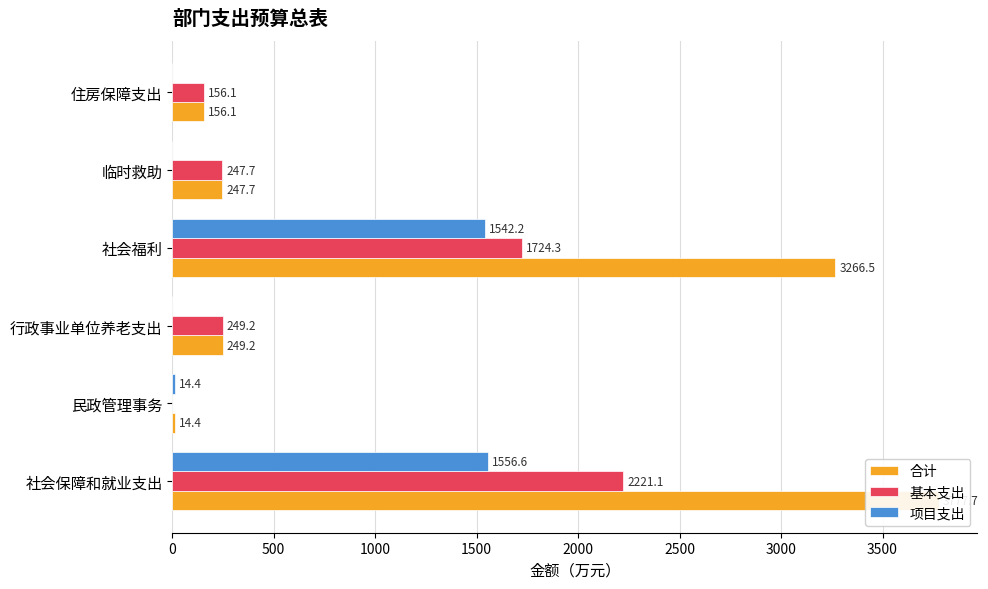

List the series in order of their peak value, highest first.

合计, 基本支出, 项目支出